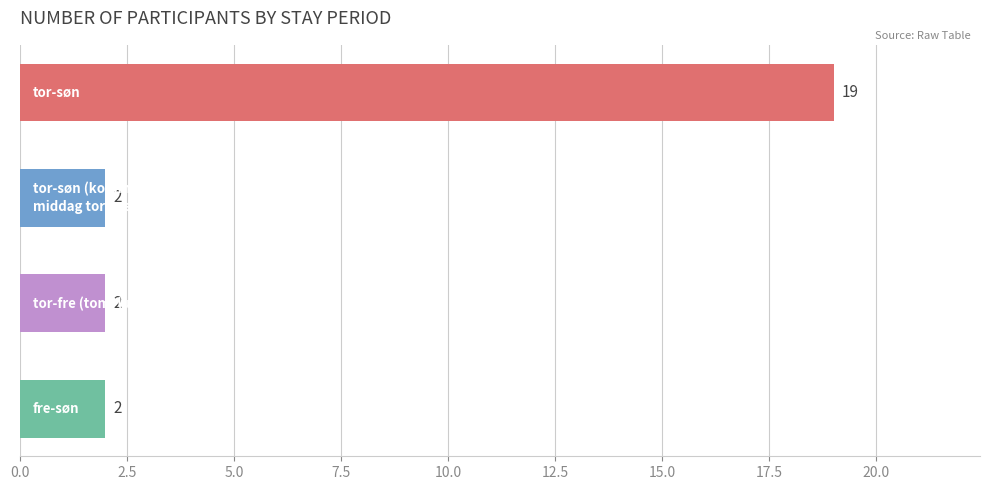

What is the value of the 1st bar from the top?

19